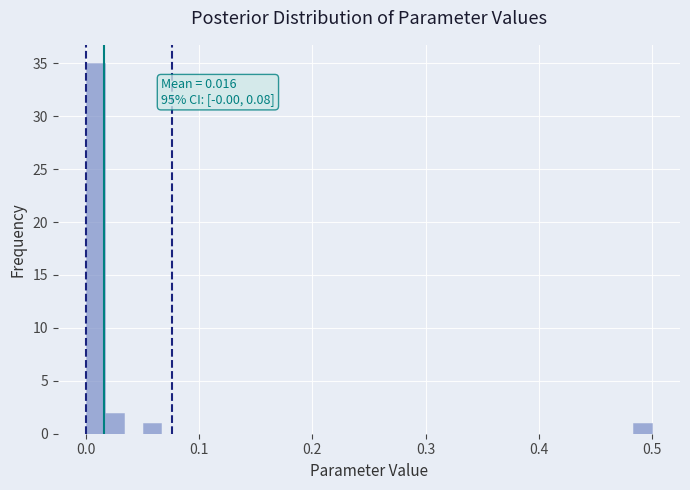

Around what value on the x-axis is the tallest bar? Give the approximate position of its centre, as read against the axis.

0.01